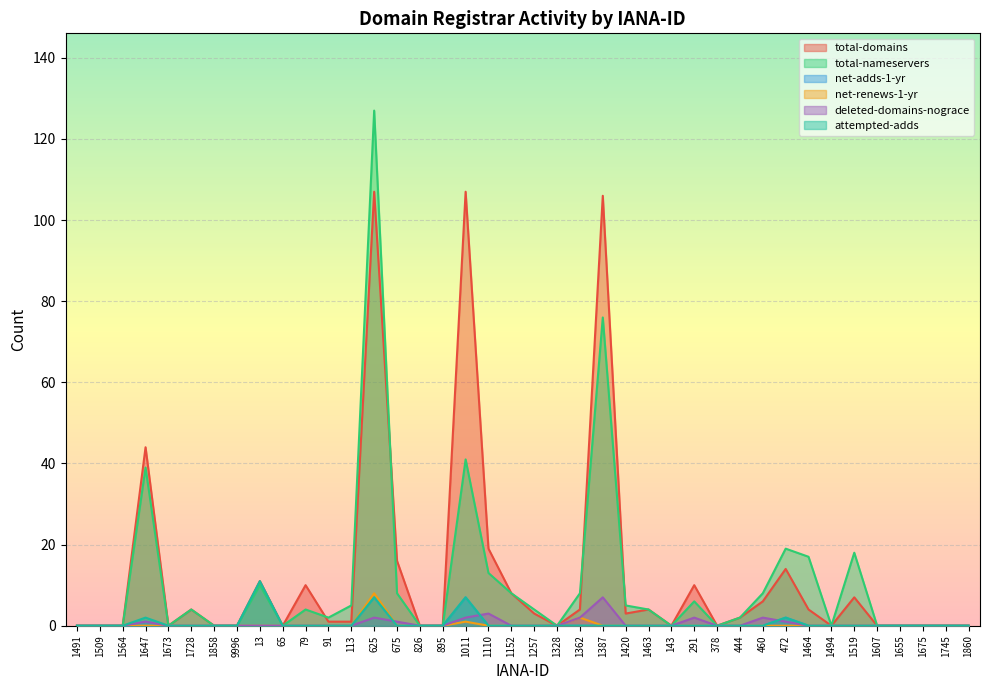

True or false: net-renews-1-yr has a value of 0 at 444.

True